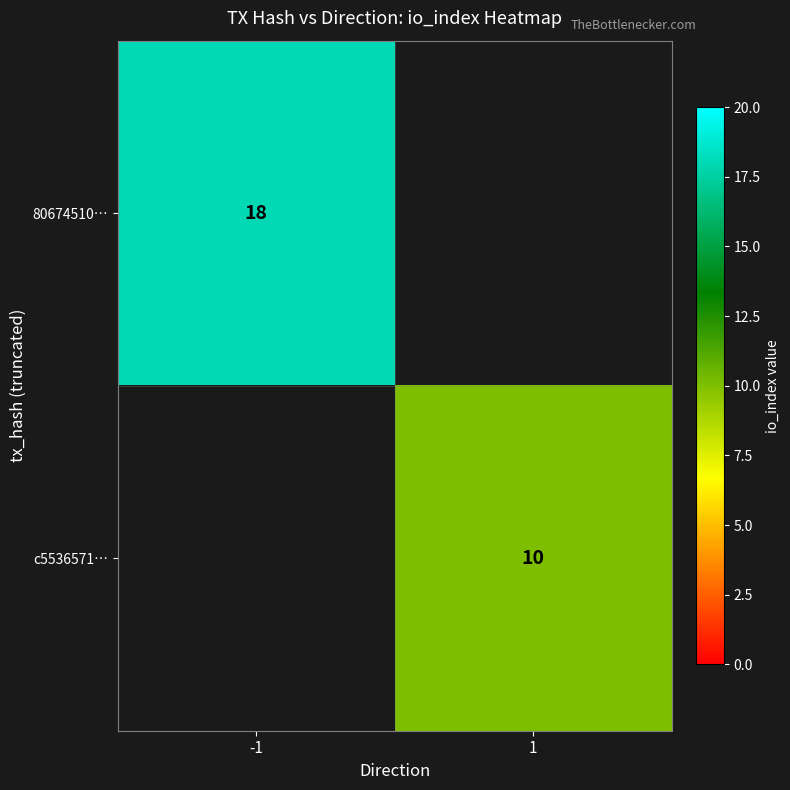

How many series are shown in this chart?

2